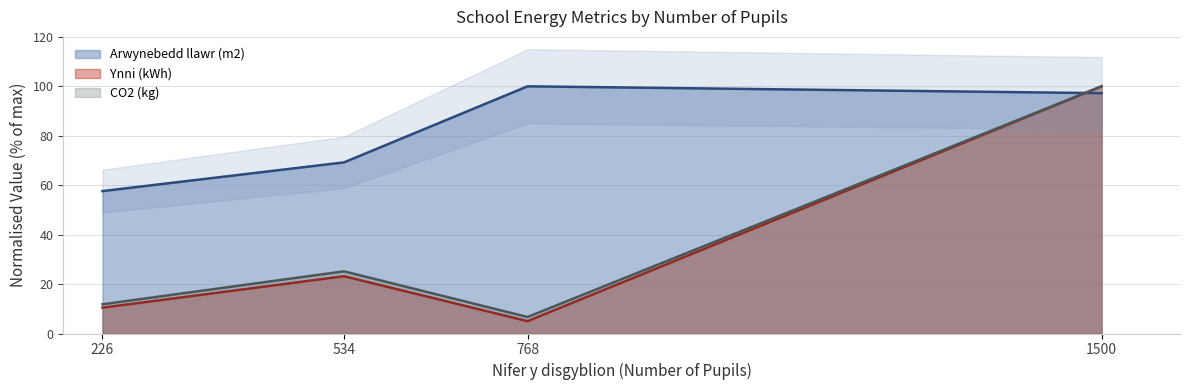

At how many categories does at least one series exceed 47?

4